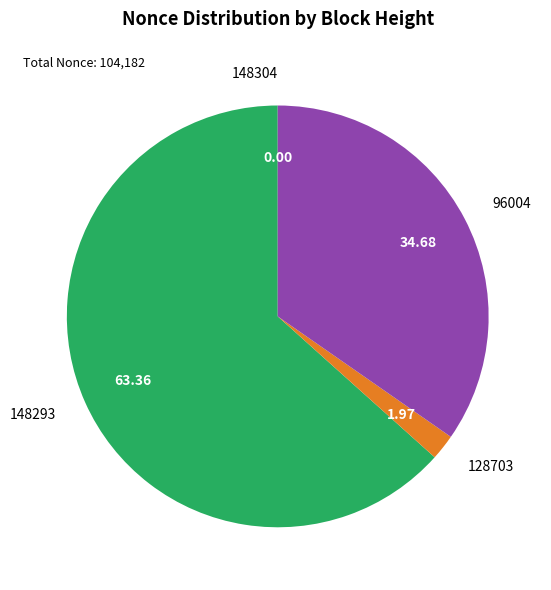

Is the sum of 96004 and 148293 greater than half?

Yes